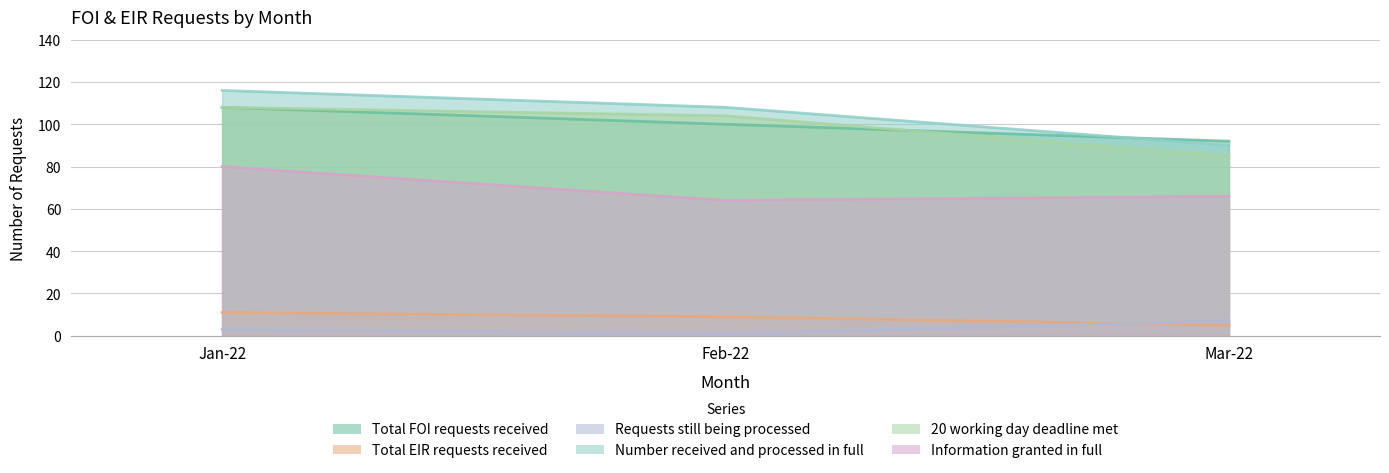

What is the average value of the Number received and processed in full series?

105